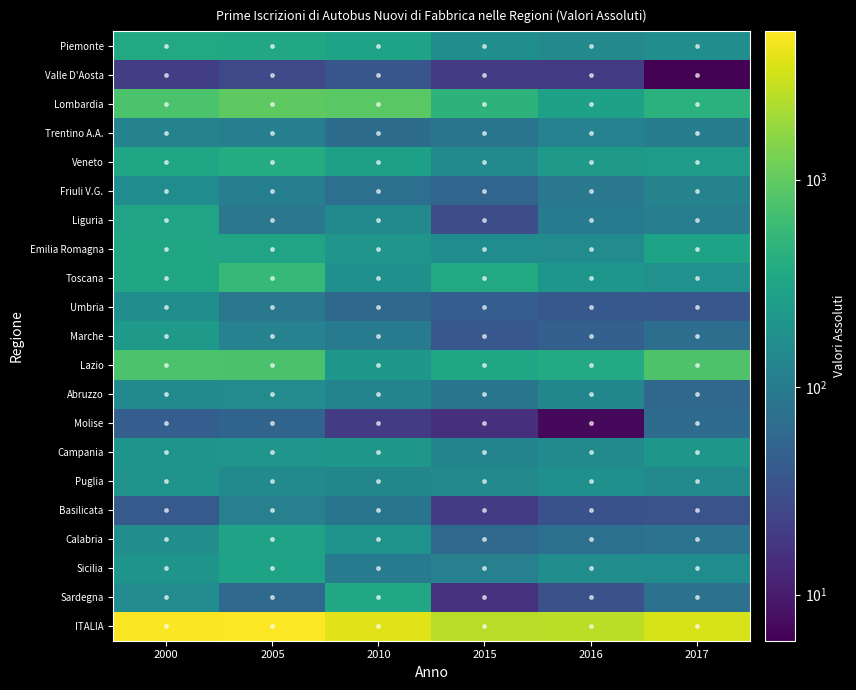

Rank the series by their maximum value, from lowest to highest.

Valle D'Aosta, Molise, Basilicata, Trentino A.A., Abruzzo, Friuli V.G., Umbria, Puglia, Campania, Marche, Calabria, Sicilia, Liguria, Emilia Romagna, Sardegna, Piemonte, Veneto, Toscana, Lazio, Lombardia, ITALIA